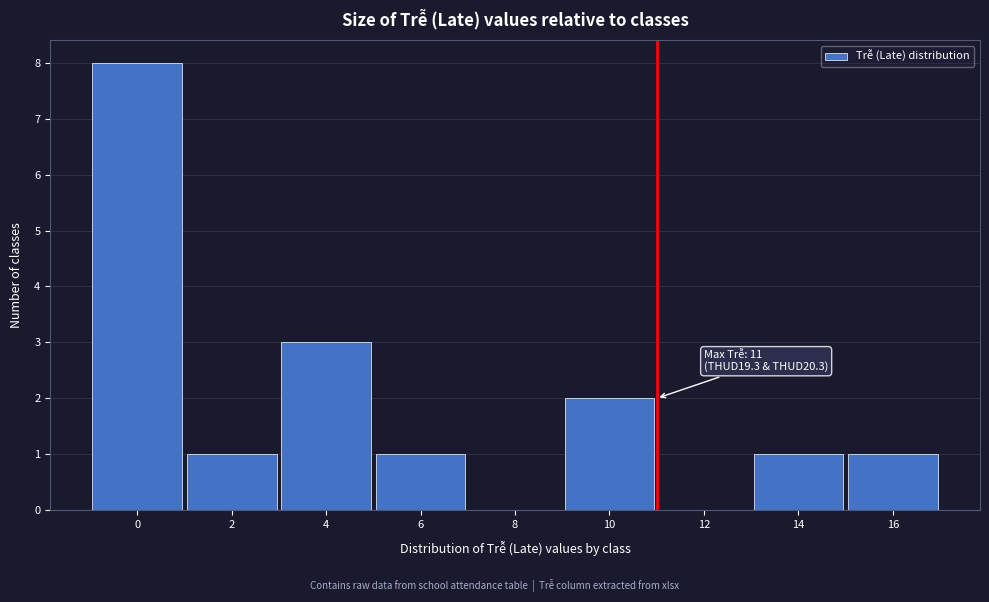

Reading left to right, list all the values displayed in this chart.

0=8	2=1	4=3	6=1	8=0	10=2	12=0	14=1	16=1